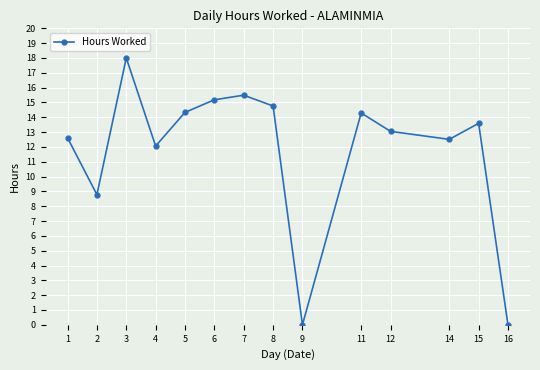

Where is the first local minimum?

2